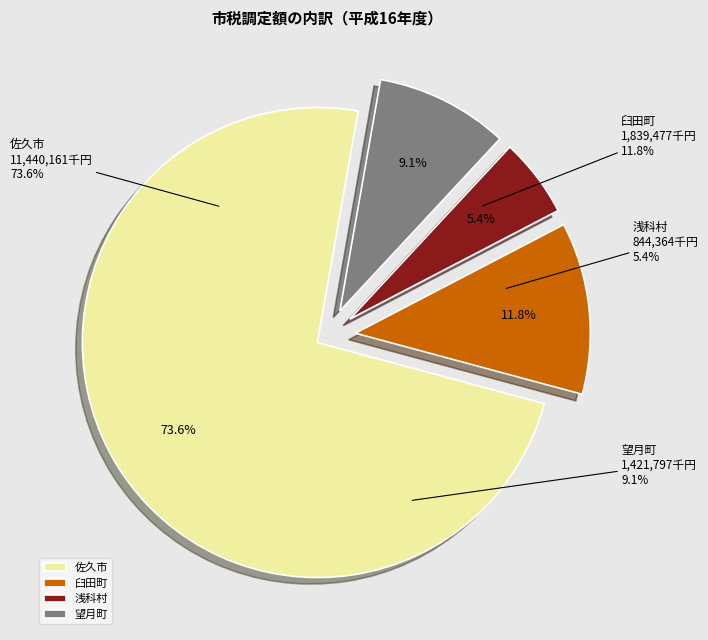

To the nearest percent, what is the combined percentage of 浅科村 and 臼田町?

17%